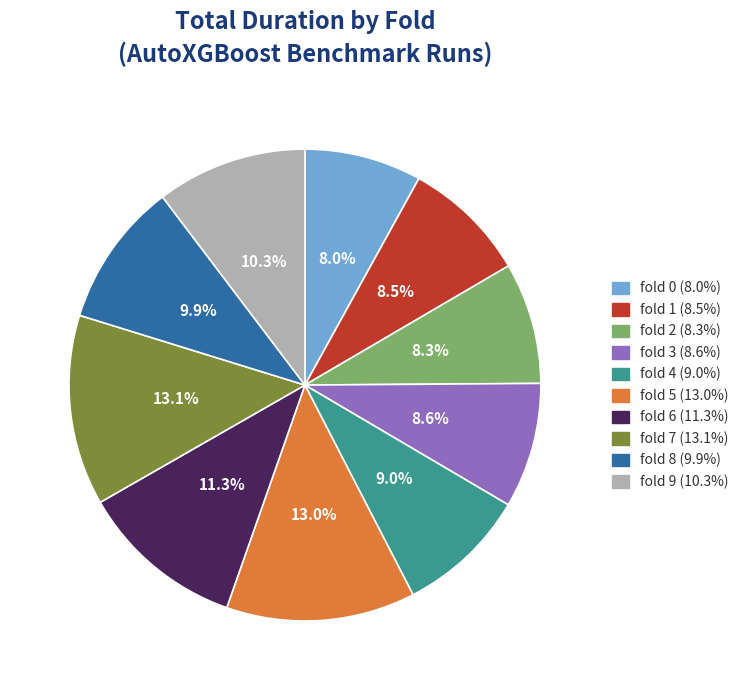

What is the ratio of the value at fold 0 to the value at fold 1?

0.9